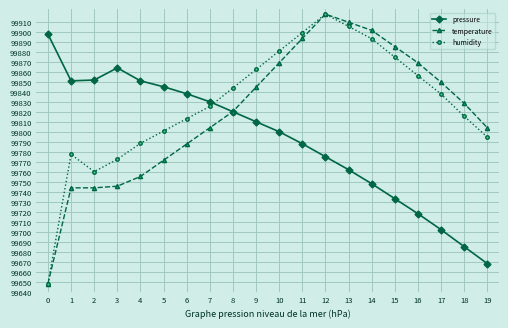

At which category is the sum across all series the highest?

12